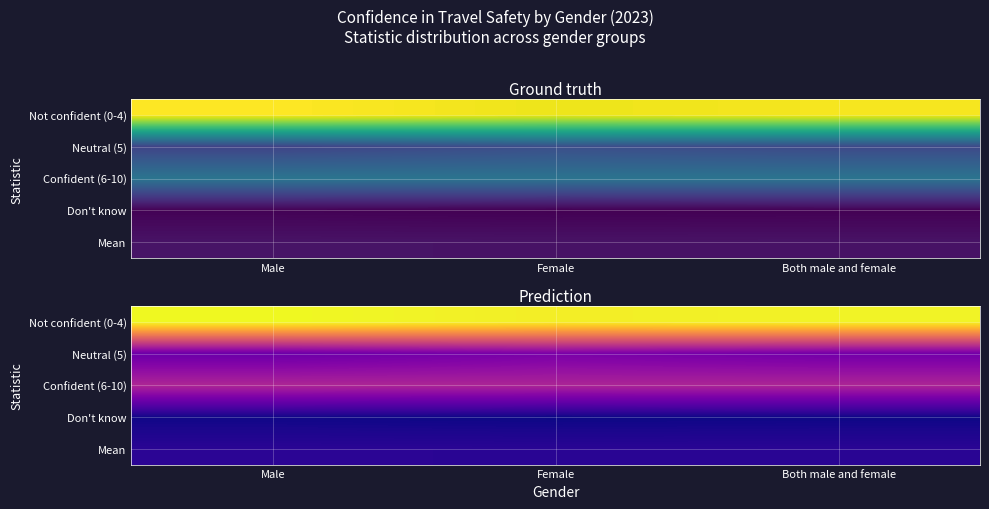

What is the maximum value for Not confident (0-4)?

62.2